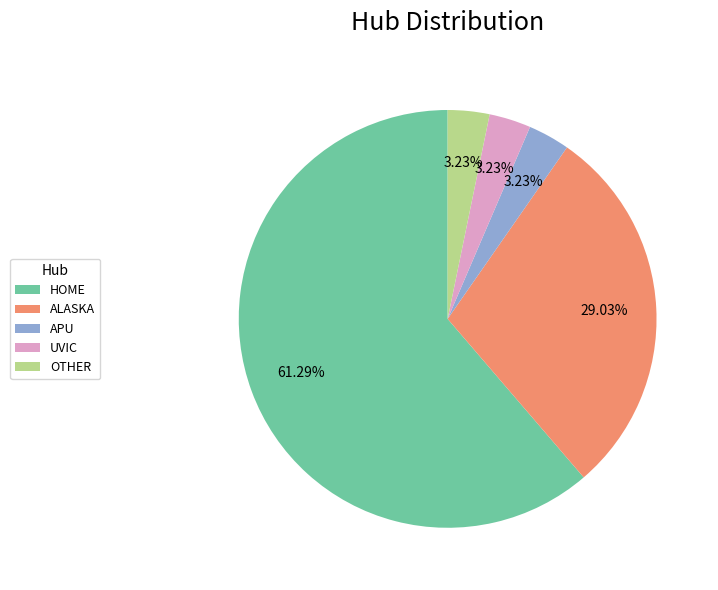

Does UVIC account for over 50% of the chart?

No